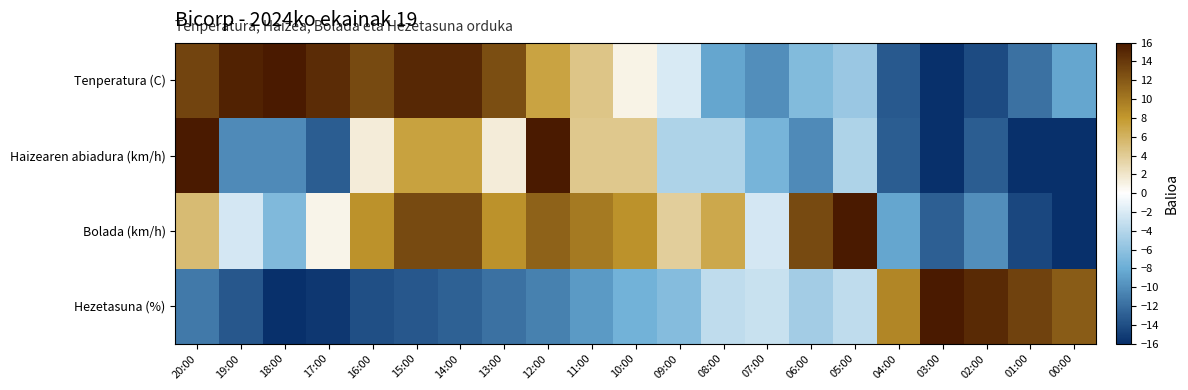

At which category is the sum across all series the highest?

12:00